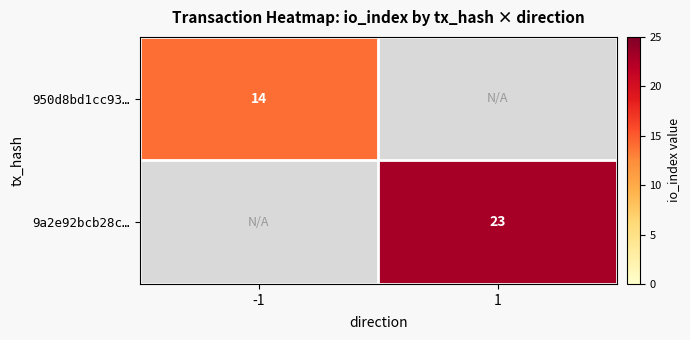

Is it true that 950d8bd1cc93… equals 5.4 at -1?

False